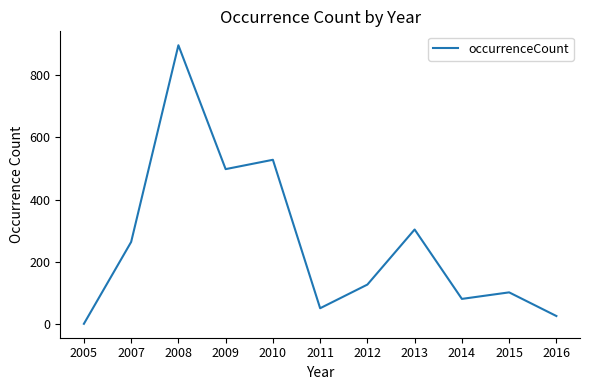

What is the change in value from 2009 to 2012?

-371